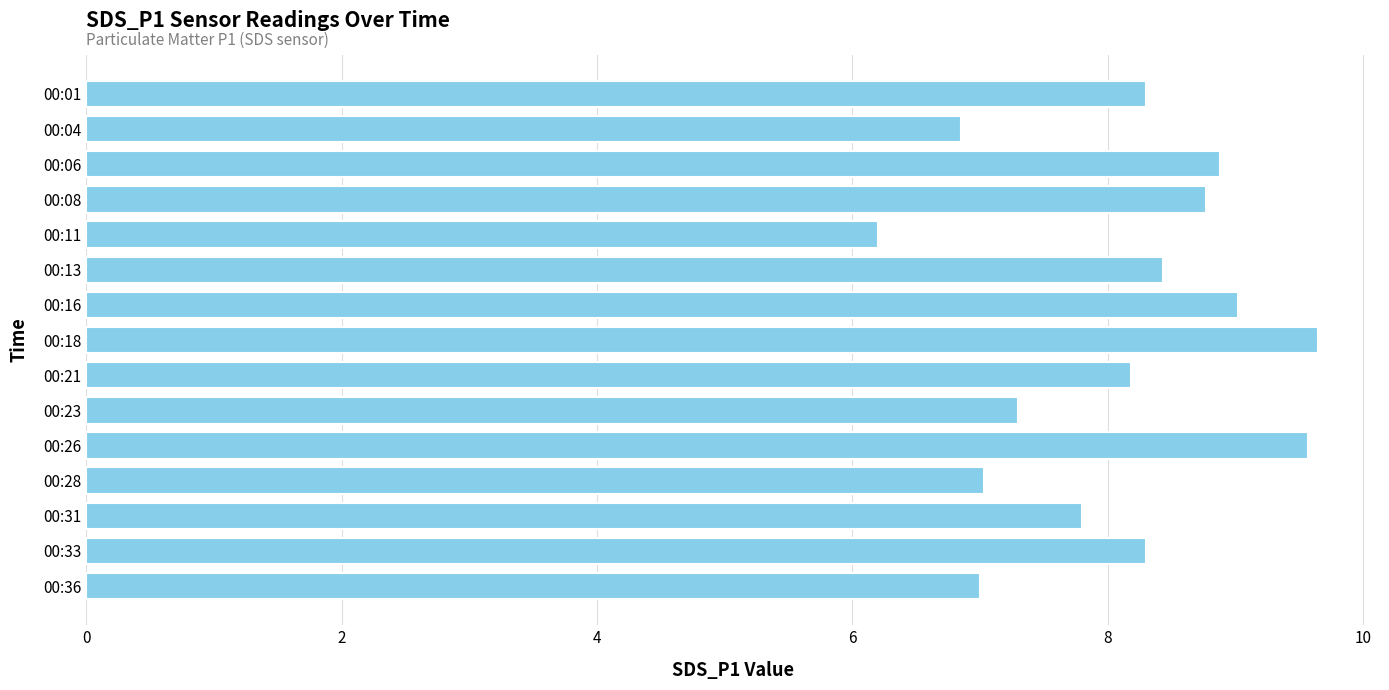

What value does the data have at 00:06?

8.9